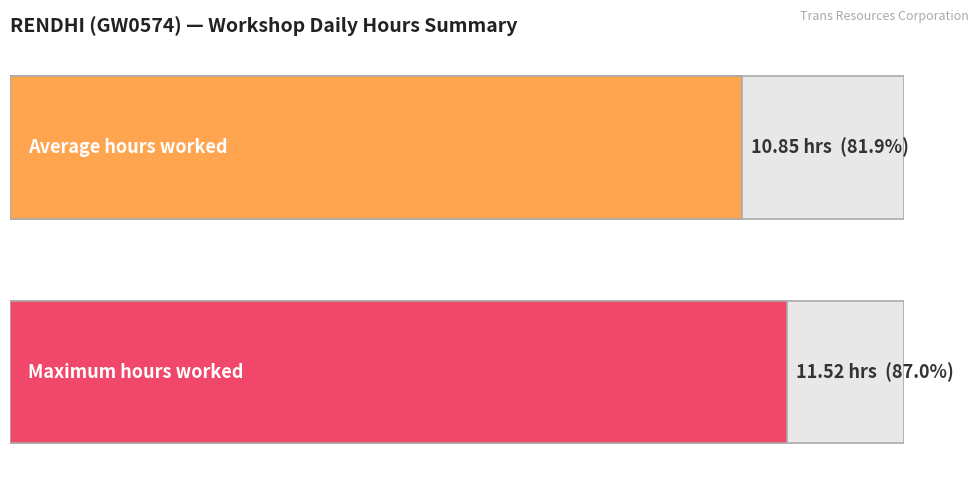

Does the chart contain any negative values?

No